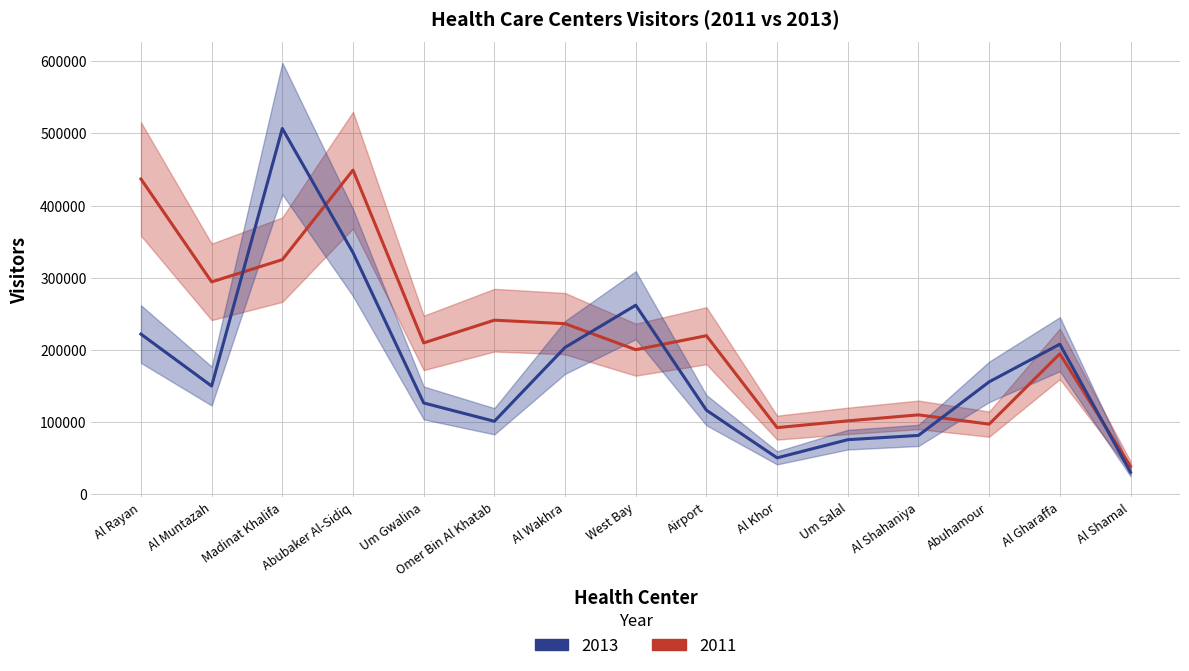

What is the label of the 9th point from the right?

Al Wakhra